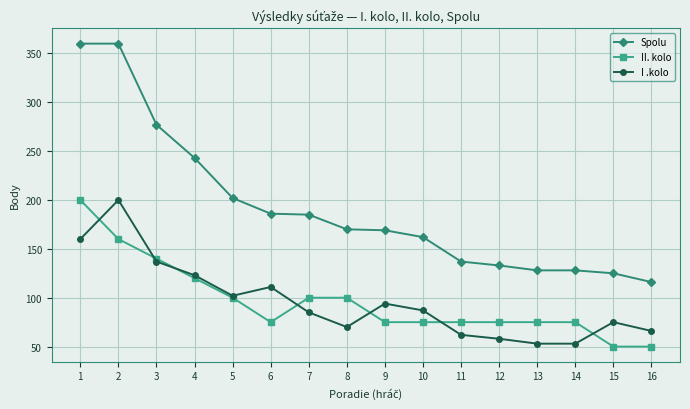

True or false: I .kolo has more than 0 points higher than both neighbors.

True